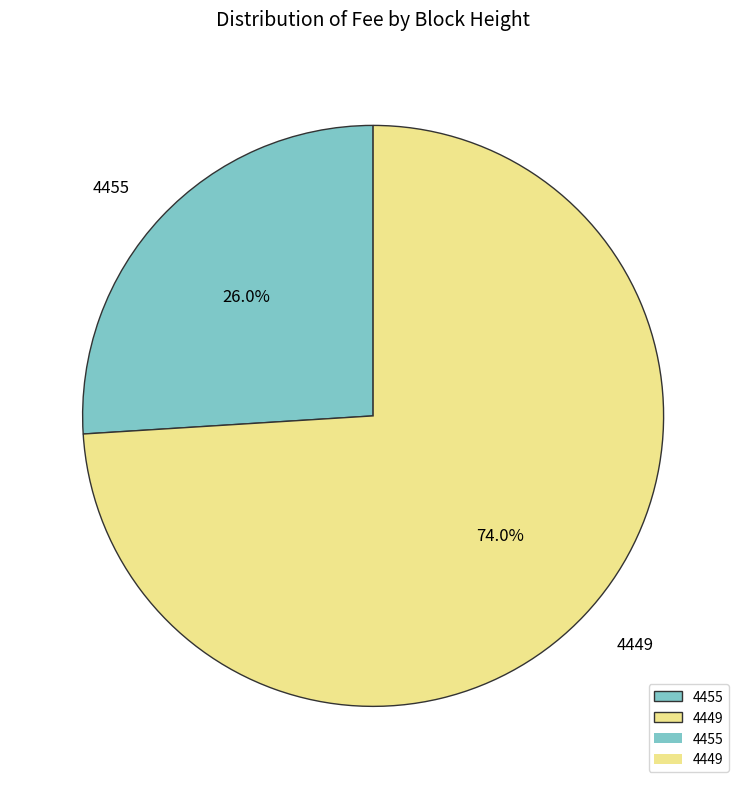

To the nearest percent, what portion does 4455 represent?

26%